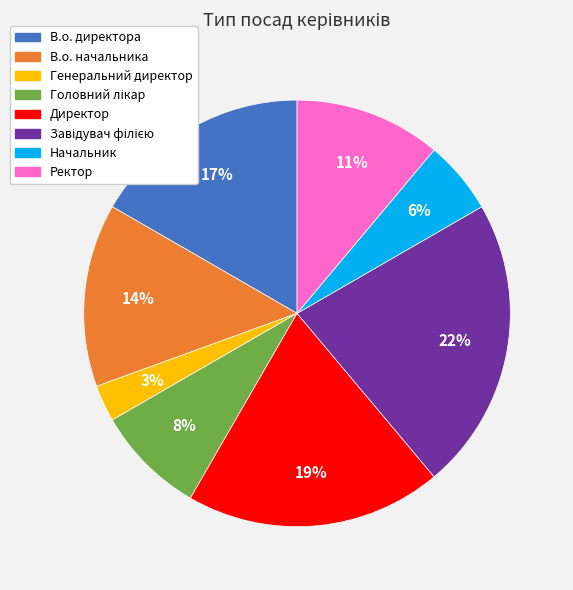

How many segments does this pie chart have?

8